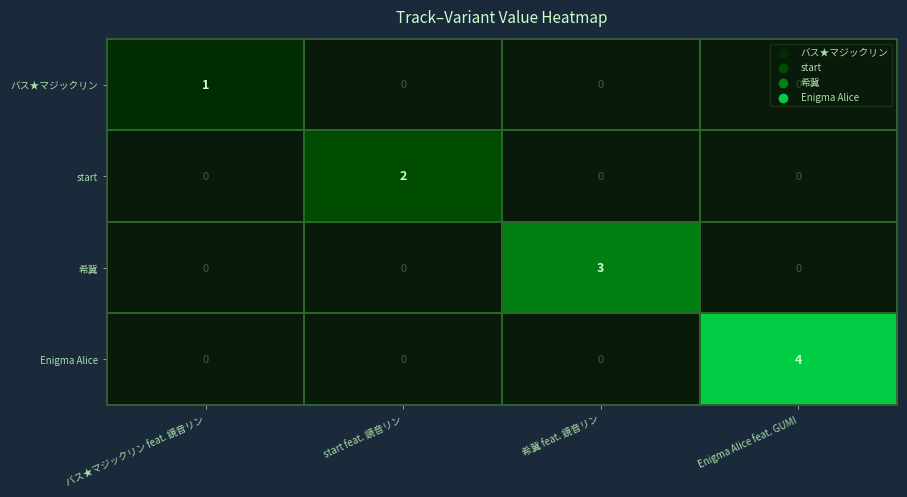

Count the number of data series in this chart.

4